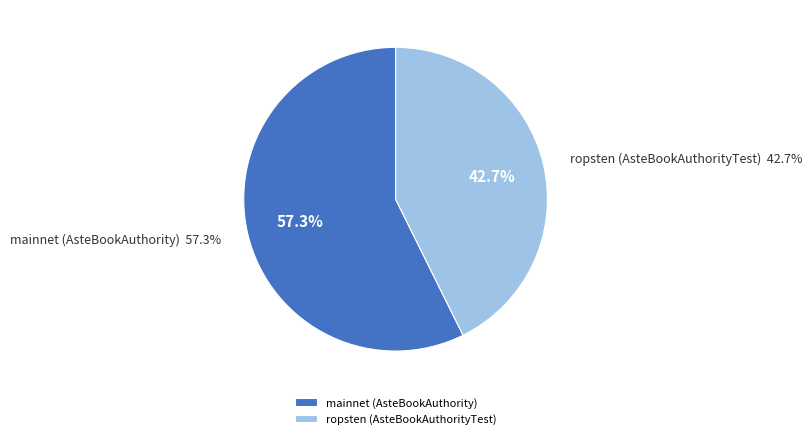

To the nearest percent, what is the average slice percentage?

50%